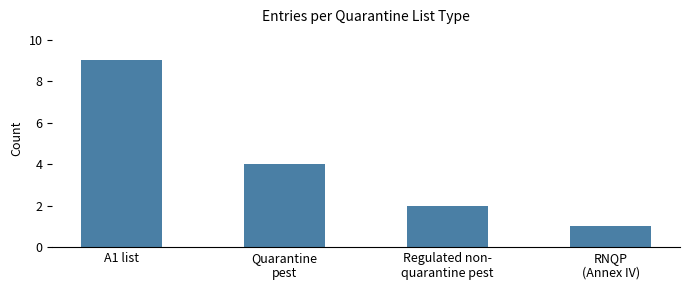

Rank the categories by value from lowest to highest.

RNQP
(Annex IV), Regulated non-
quarantine pest, Quarantine
pest, A1 list